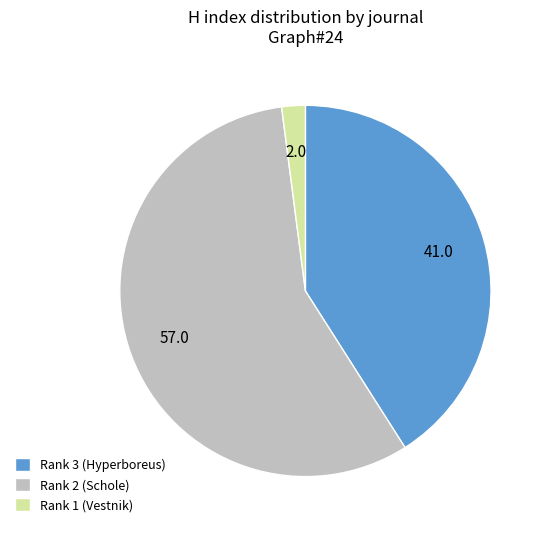

Rank the categories by value from highest to lowest.

Rank 2 (Schole), Rank 3 (Hyperboreus), Rank 1 (Vestnik)